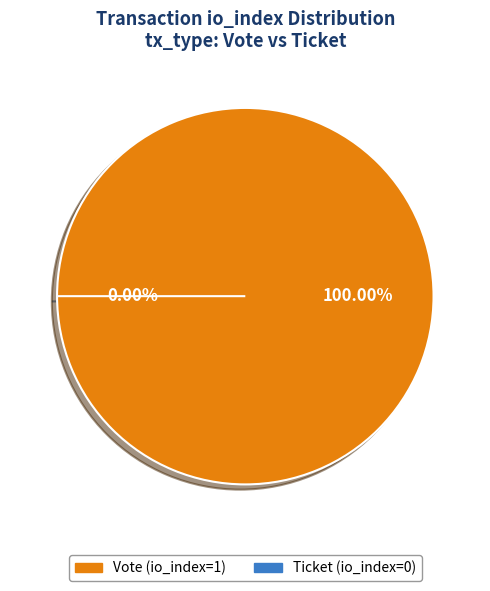

How many segments does this pie chart have?

2